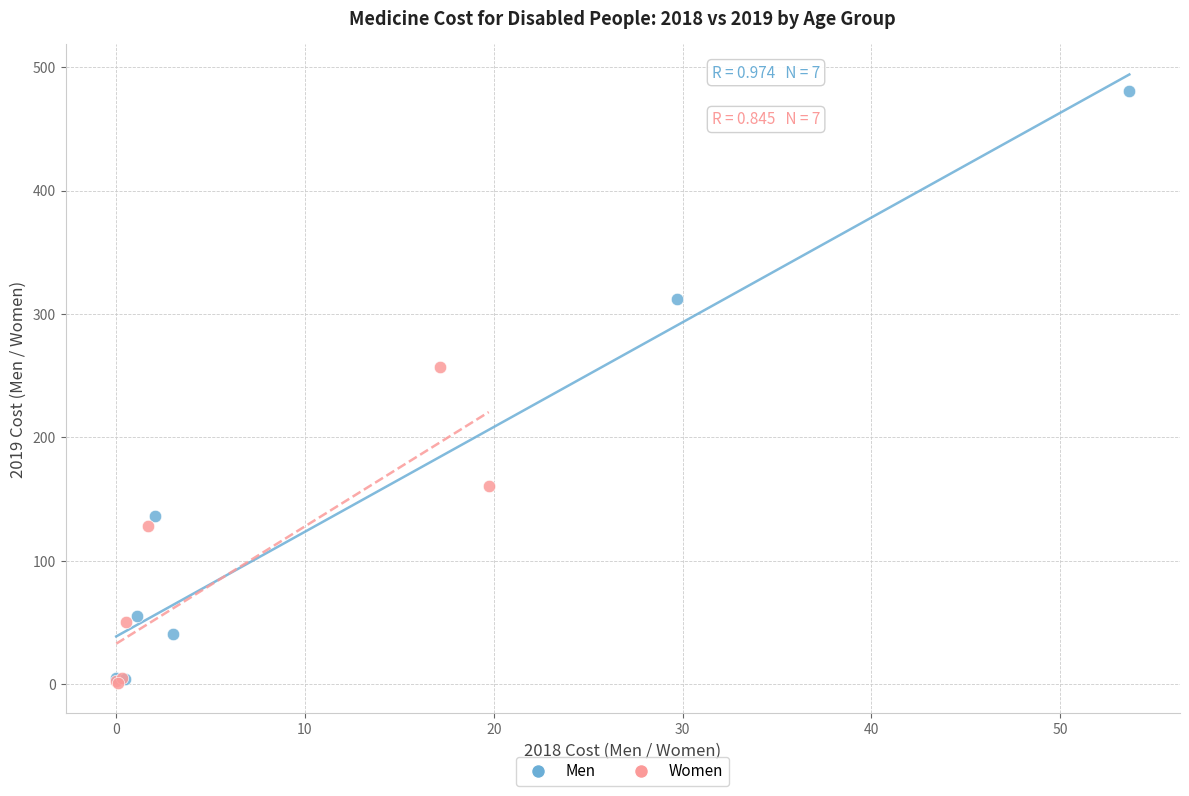

Which series has the largest Y range (max minus min)?

Men